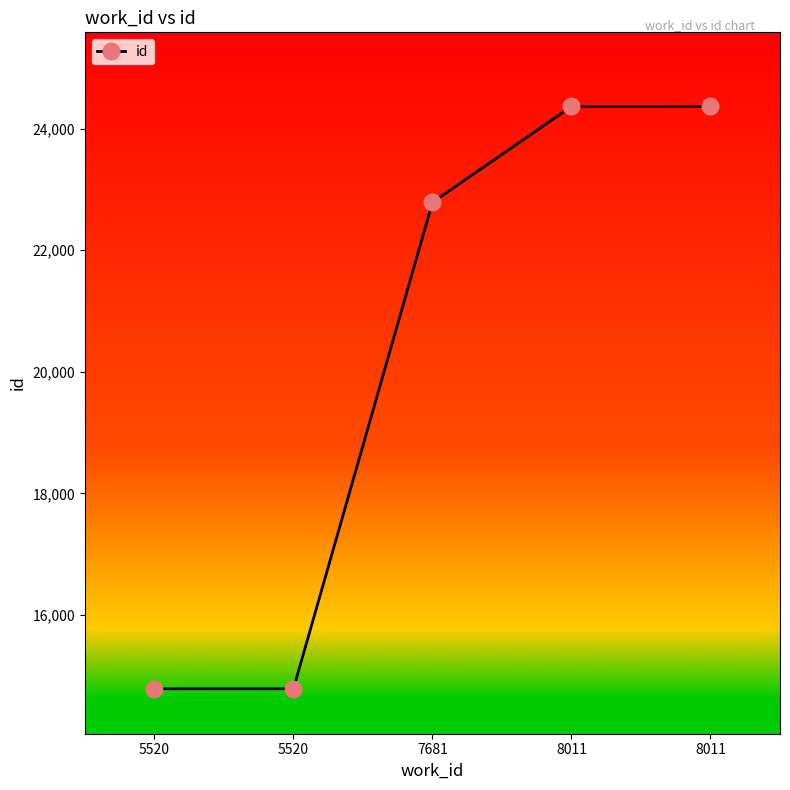

Rank the categories by value from lowest to highest.

5520, 5520, 7681, 8011, 8011